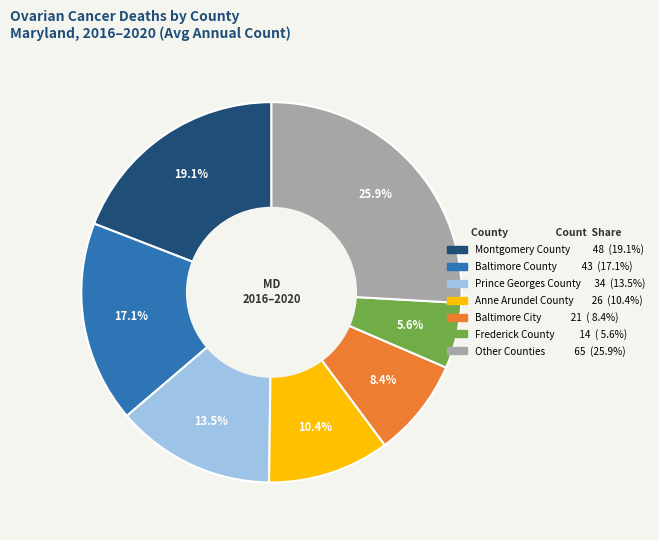

Is there any slice that represents more than half of the pie?

No